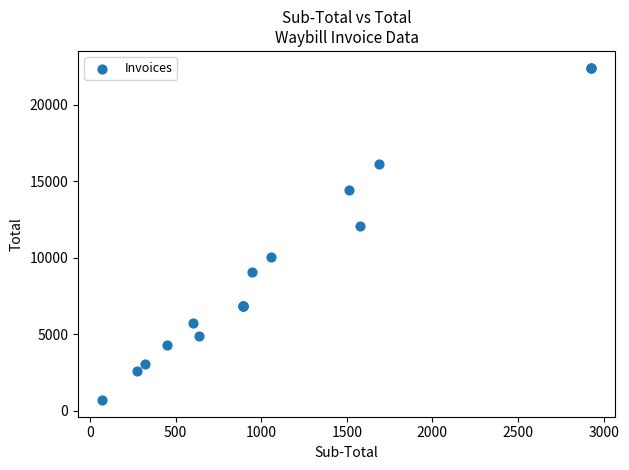

What Y value in the scatter plot is closest to 11558?

12075.0